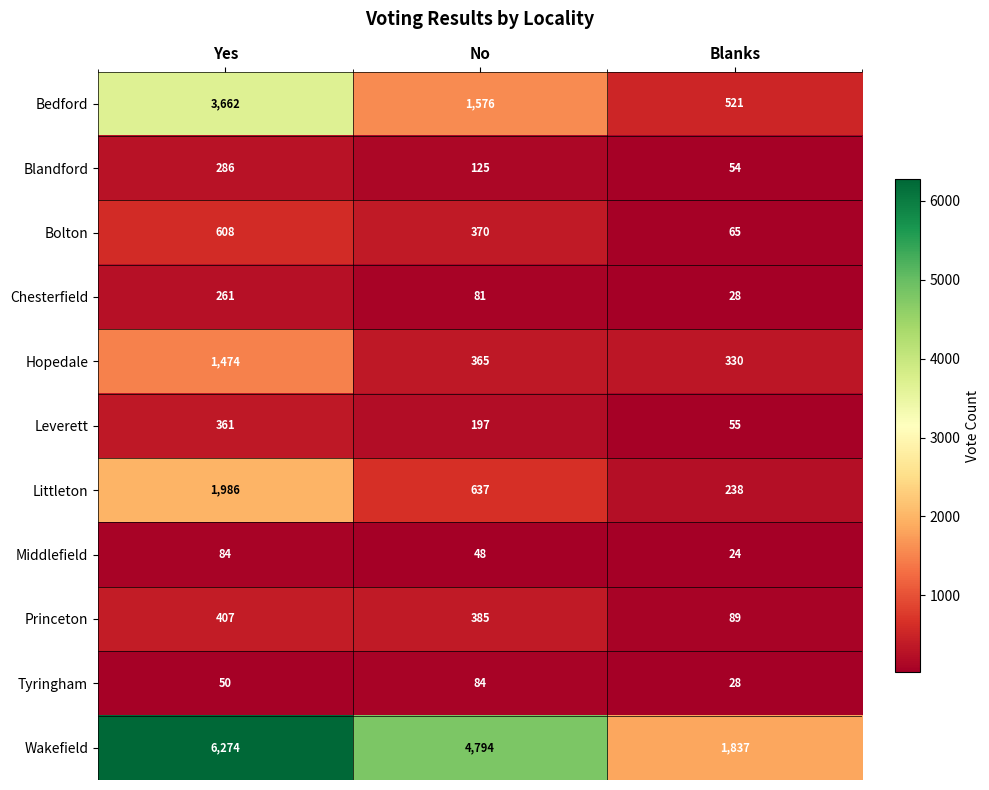

What is the total value across all series at Yes?

15453